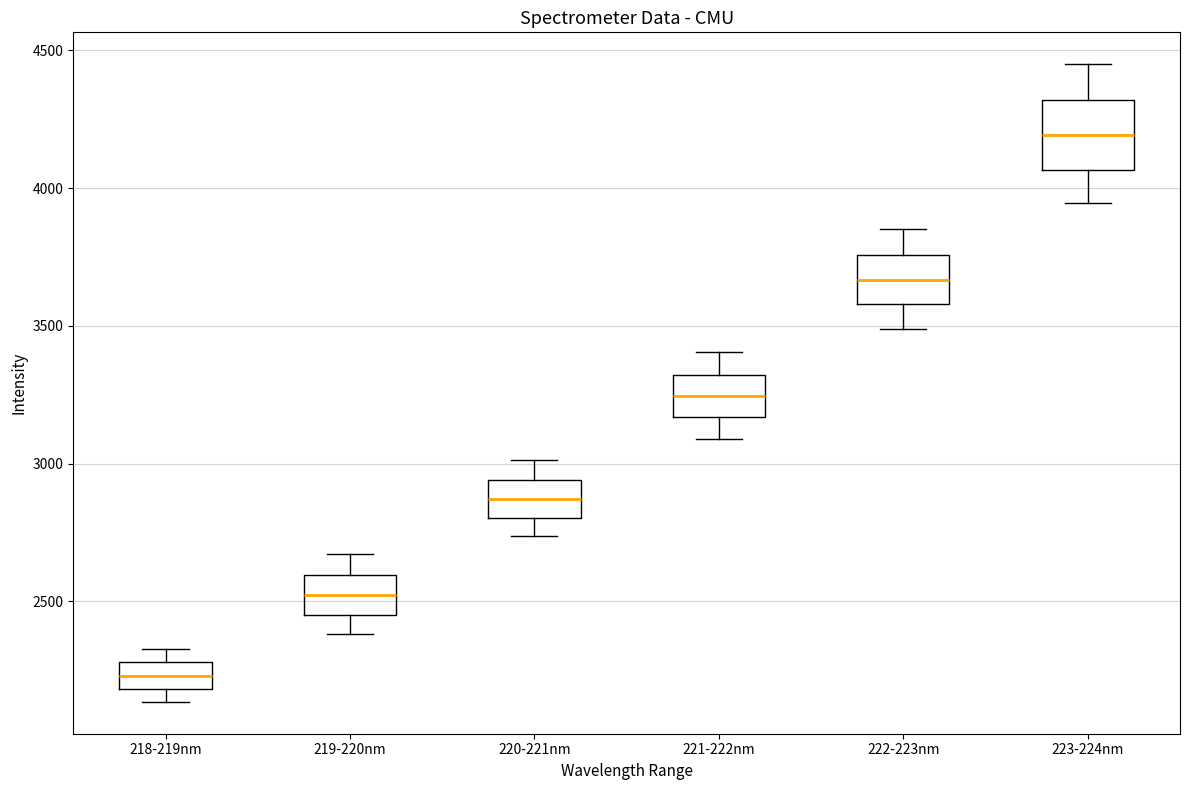

Which box is the tallest, from its lower edge to its upper edge?

223-224nm